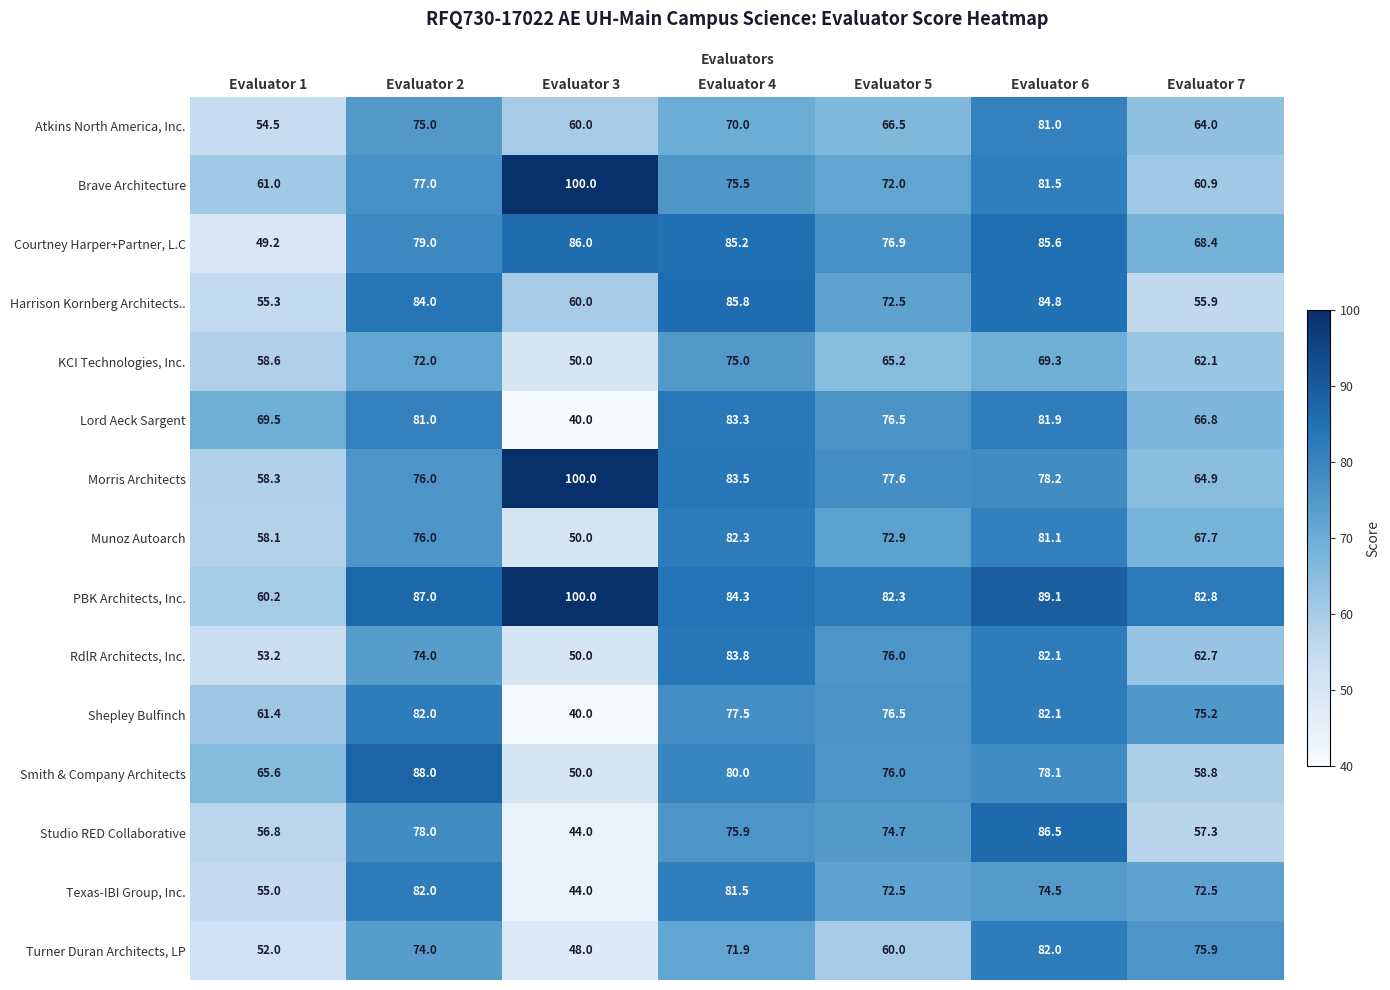

True or false: Harrison Kornberg Architects.. has a value of 150.1 at Evaluator 4.

False